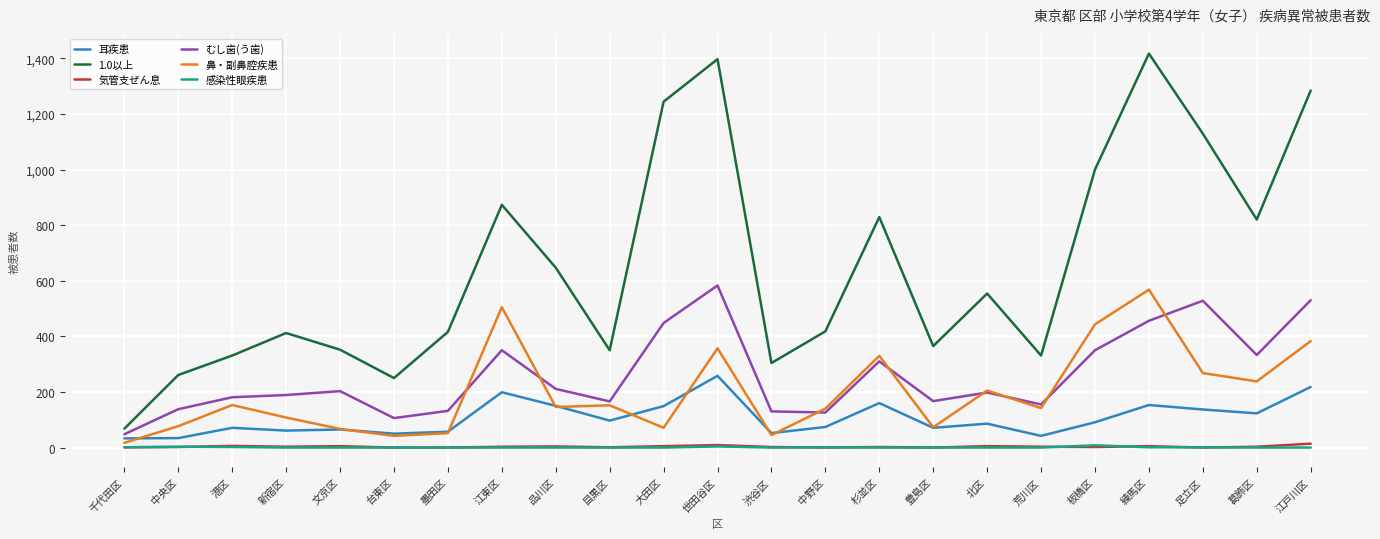

Read the 鼻・副鼻腔疾患 value at 目黒区, to the nearest 100.

200